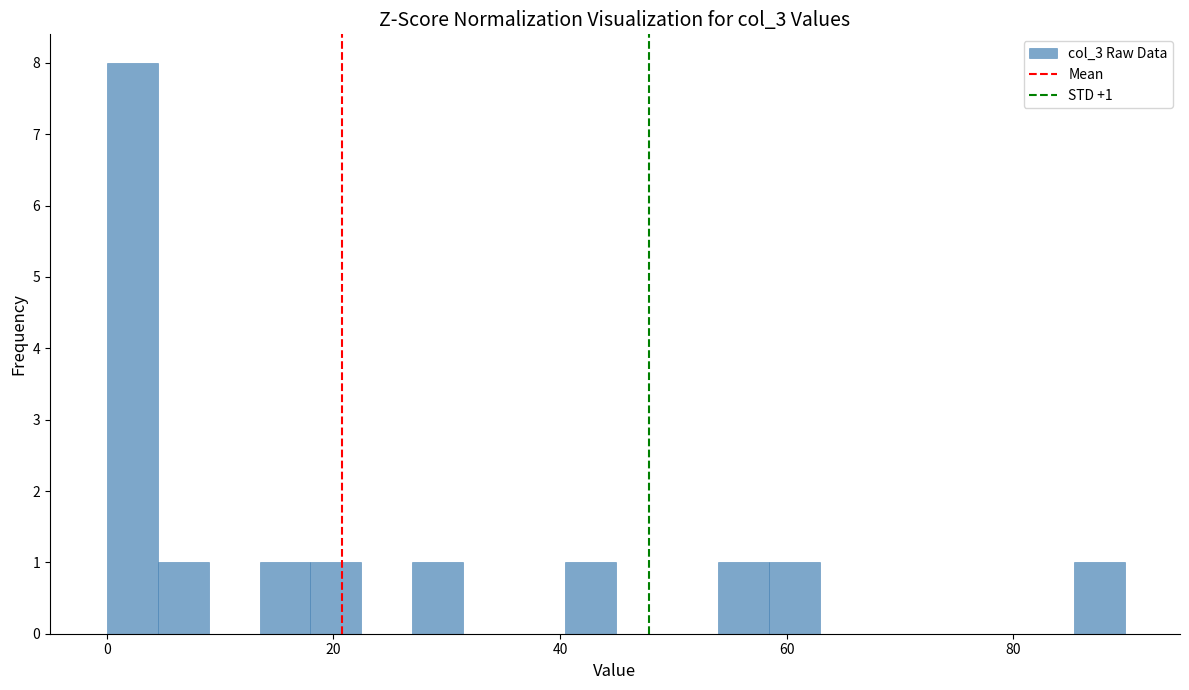

Around what value on the x-axis is the tallest bar? Give the approximate position of its centre, as read against the axis.

2